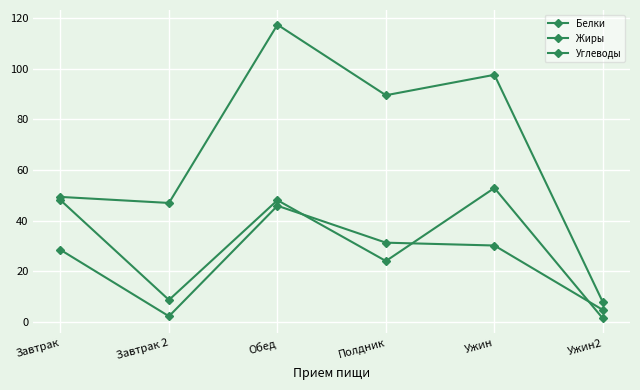

Which series changed the most between Завтрак 2 and Ужин?

Углеводы